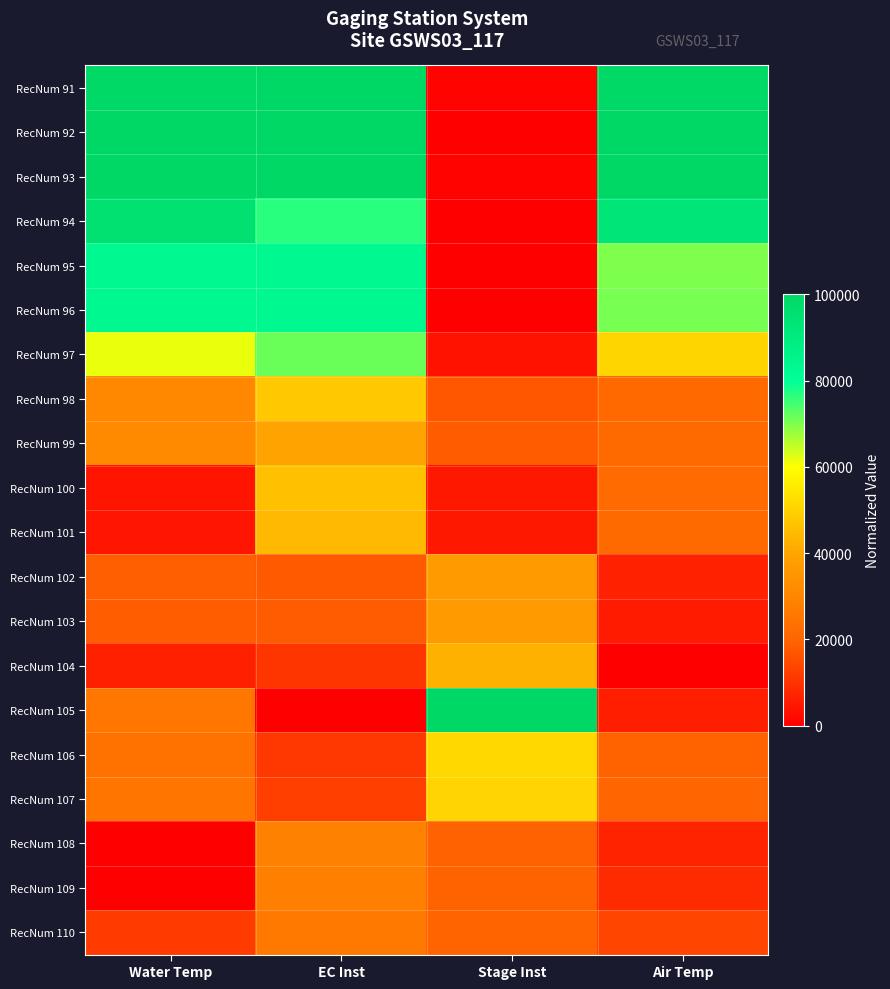

Reading left to right, list all the values displayed in this chart.

RecNum 91: Water Temp=99576.3	EC Inst=99910.9	Stage Inst=785.9	Air Temp=99581.4
RecNum 92: Water Temp=100000.0	EC Inst=100000.0	Stage Inst=0.0	Air Temp=99940.2
RecNum 93: Water Temp=99894.1	EC Inst=99918.4	Stage Inst=785.9	Air Temp=100000.0
RecNum 94: Water Temp=95127.1	EC Inst=76726.2	Stage Inst=196.5	Air Temp=93003.6
RecNum 95: Water Temp=83050.8	EC Inst=83314.7	Stage Inst=196.5	Air Temp=70041.3
RecNum 96: Water Temp=83050.8	EC Inst=83257.2	Stage Inst=196.5	Air Temp=70519.6
RecNum 97: Water Temp=61652.5	EC Inst=71645.5	Stage Inst=3929.3	Air Temp=50726.5
RecNum 98: Water Temp=30932.2	EC Inst=47727.6	Stage Inst=17288.8	Air Temp=21168.5
RecNum 99: Water Temp=31631.4	EC Inst=39316.4	Stage Inst=18271.1	Air Temp=21676.7
RecNum 100: Water Temp=4194.9	EC Inst=45974.6	Stage Inst=4911.6	Air Temp=21682.7
RecNum 101: Water Temp=4396.2	EC Inst=44499.6	Stage Inst=4911.6	Air Temp=21652.8
RecNum 102: Water Temp=18845.3	EC Inst=17830.8	Stage Inst=36345.8	Air Temp=6799.0
RecNum 103: Water Temp=18442.8	EC Inst=18059.8	Stage Inst=36345.8	Air Temp=5567.2
RecNum 104: Water Temp=6620.8	EC Inst=10691.3	Stage Inst=42632.6	Air Temp=0.0
RecNum 105: Water Temp=25529.7	EC Inst=0.0	Stage Inst=100000.0	Air Temp=6266.8
RecNum 106: Water Temp=24216.1	EC Inst=11111.8	Stage Inst=51473.5	Air Temp=19661.5
RecNum 107: Water Temp=24968.2	EC Inst=12523.7	Stage Inst=50491.2	Air Temp=20014.4
RecNum 108: Water Temp=0.0	EC Inst=28552.9	Stage Inst=19449.9	Air Temp=7199.7
RecNum 109: Water Temp=339.0	EC Inst=28292.7	Stage Inst=19646.4	Air Temp=8760.4
RecNum 110: Water Temp=11832.6	EC Inst=25965.6	Stage Inst=19842.8	Air Temp=13855.2